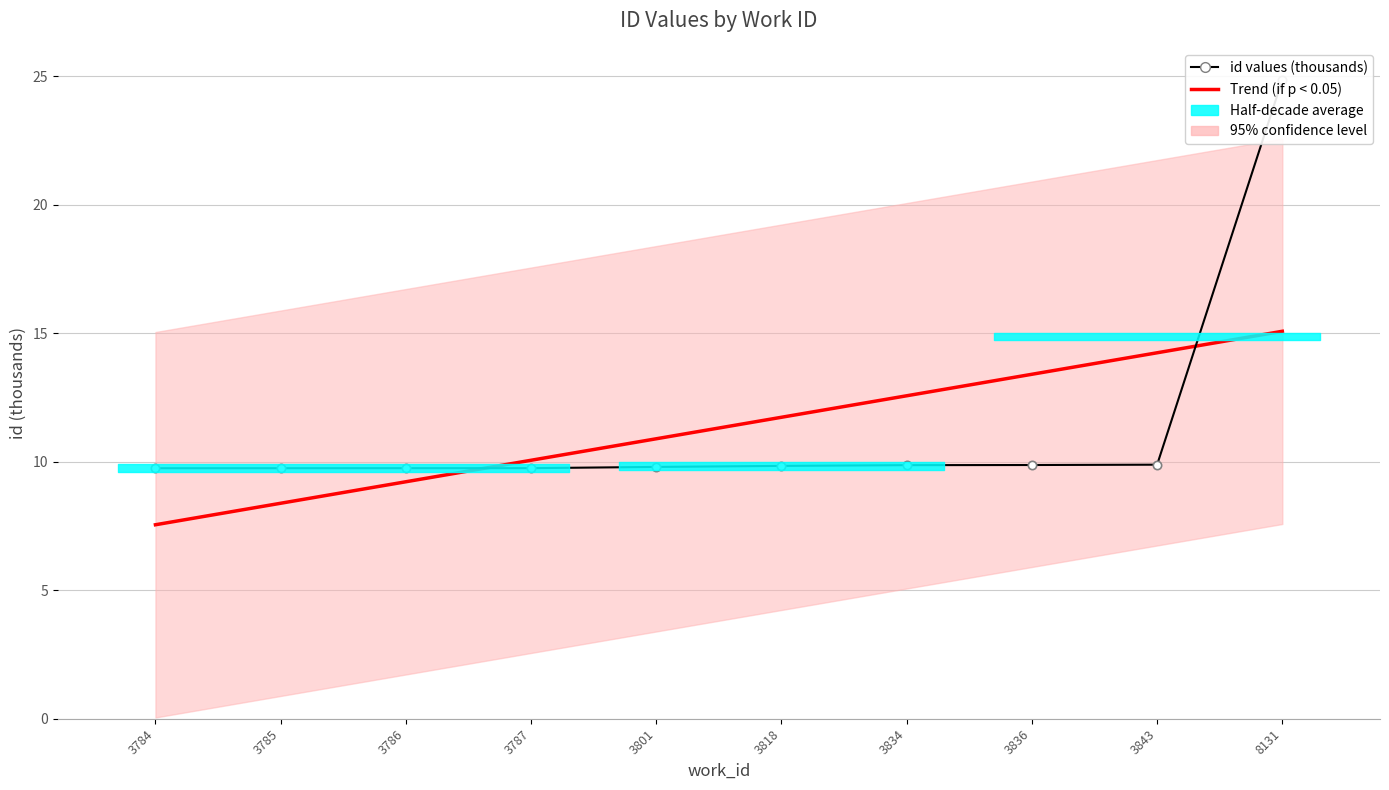

What is the difference between the maximum and minimum values in the id values (thousands) series?

15.1